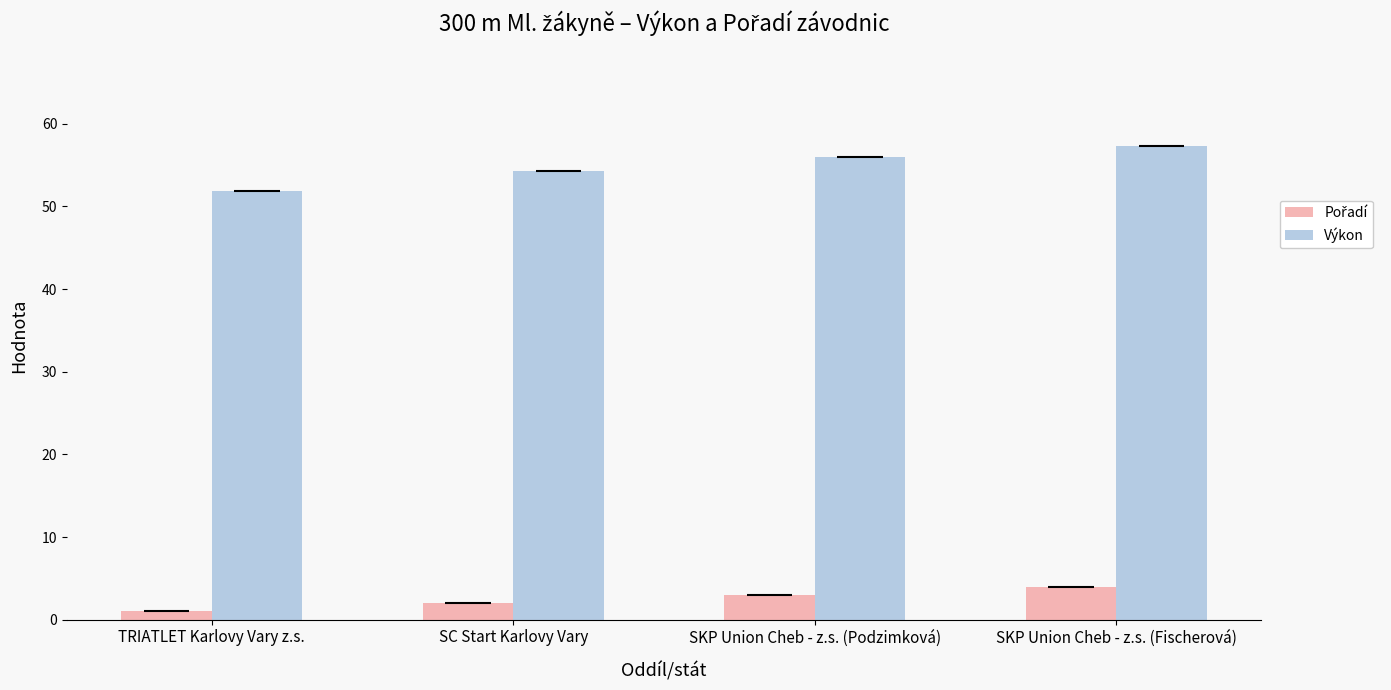

Where does the Výkon series first go above 55?

SKP Union Cheb - z.s. (Podzimková)